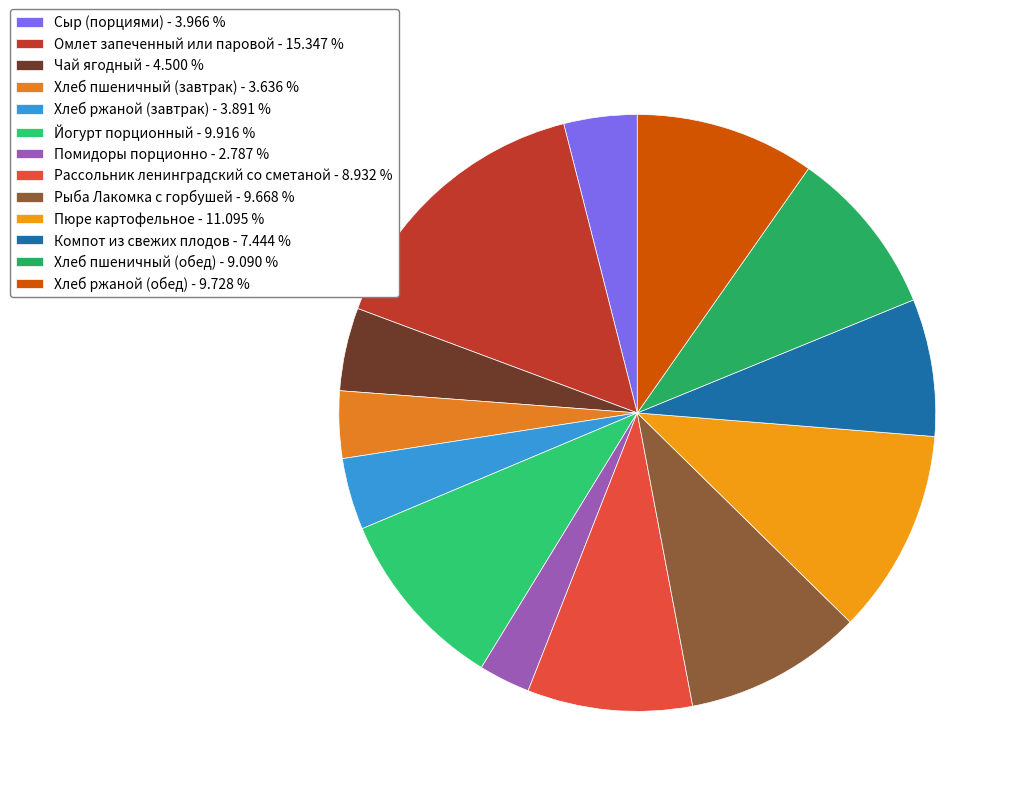

How many slices are in this pie chart?

13